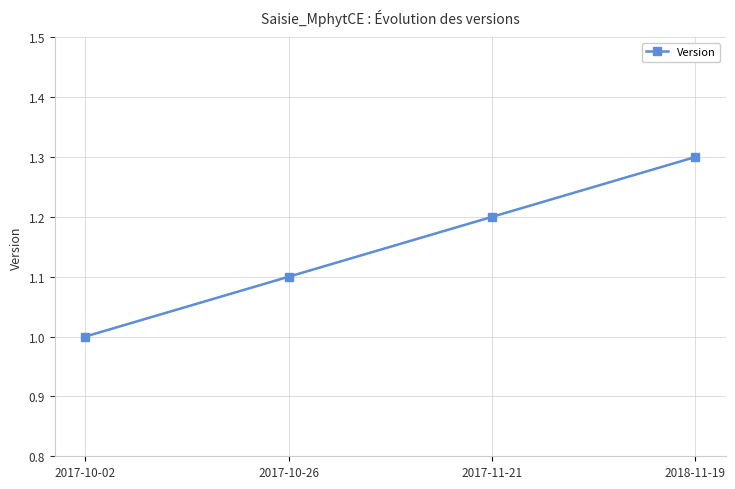

True or false: the data shows 1.3 at 2018-11-19.

True